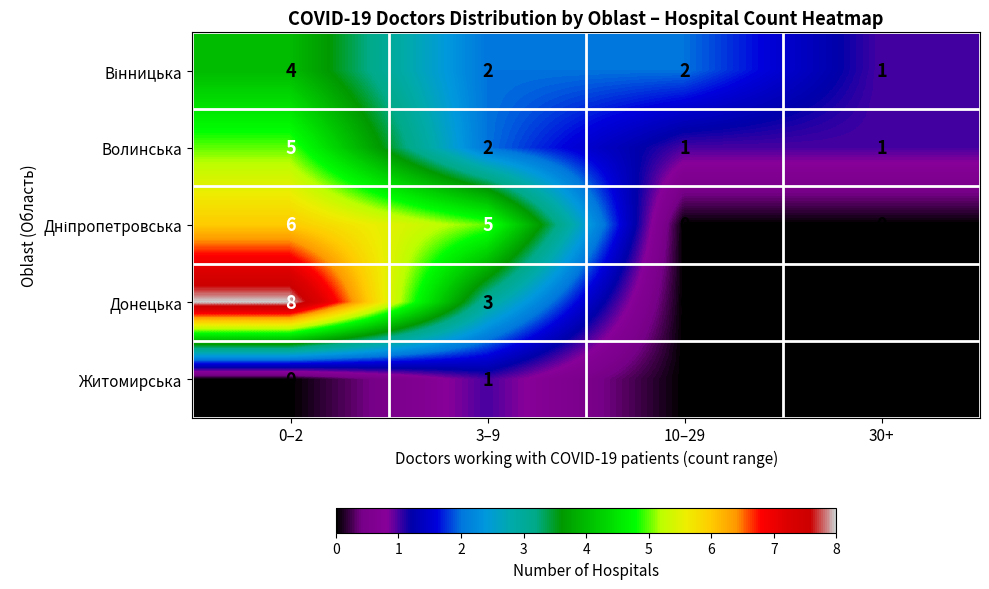

The Донецька series shows 0 at 10–29. True or false?

True